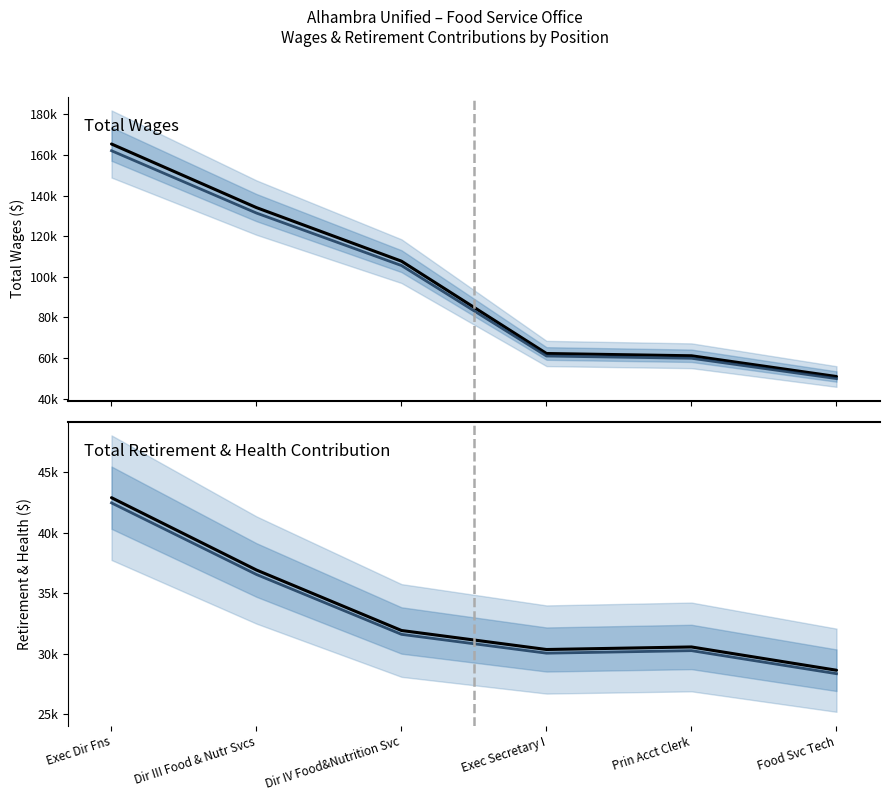

How many lines are shown in the chart?

4